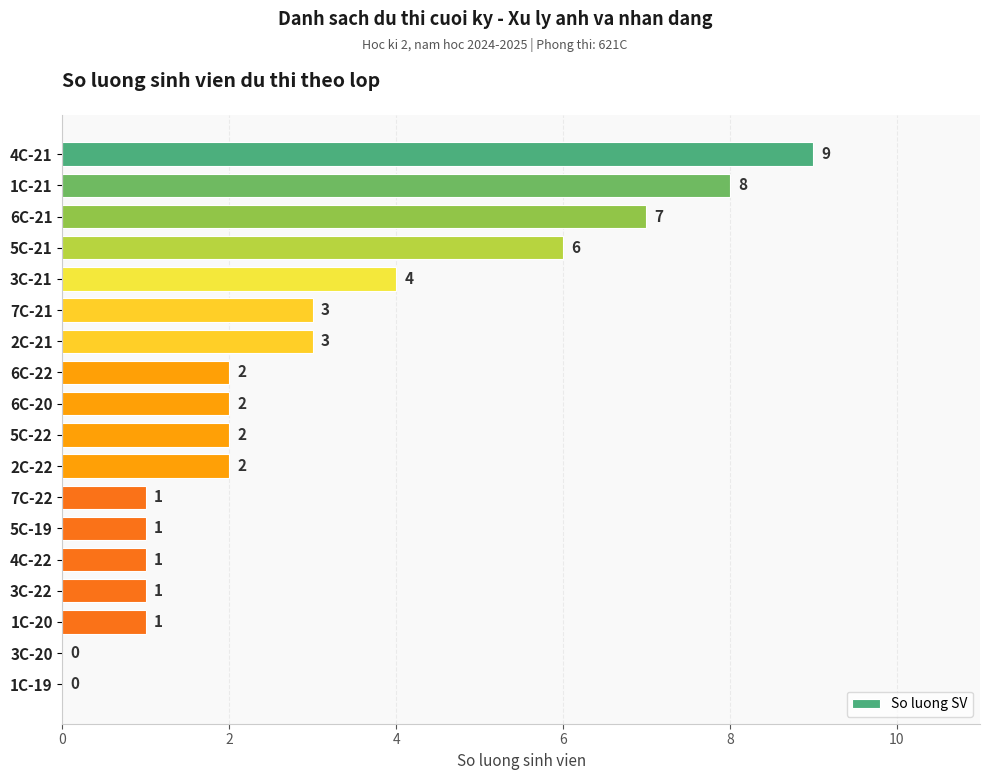

The value at 2C-22 is 3. True or false?

False